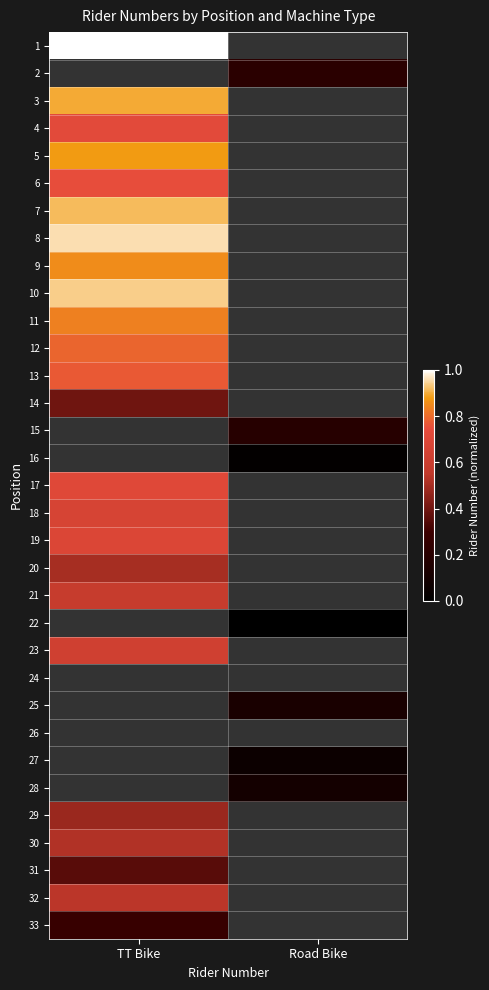

The 16 series shows 0.0 at Road Bike. True or false?

True